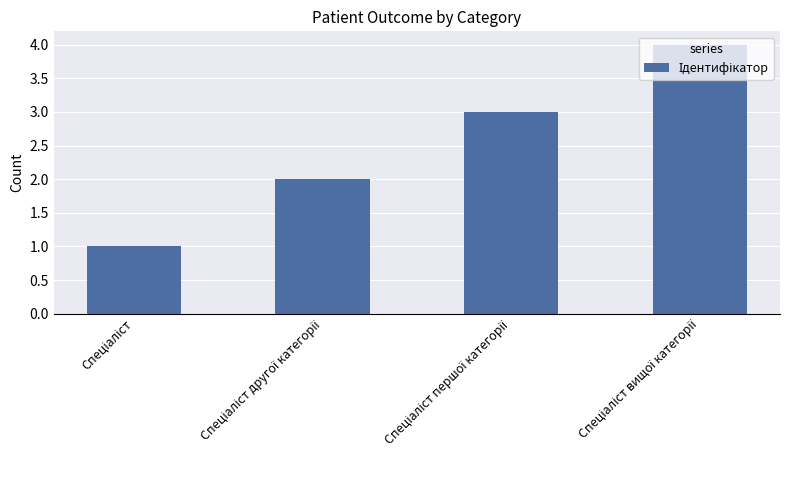

What is the maximum value shown in the chart?

4